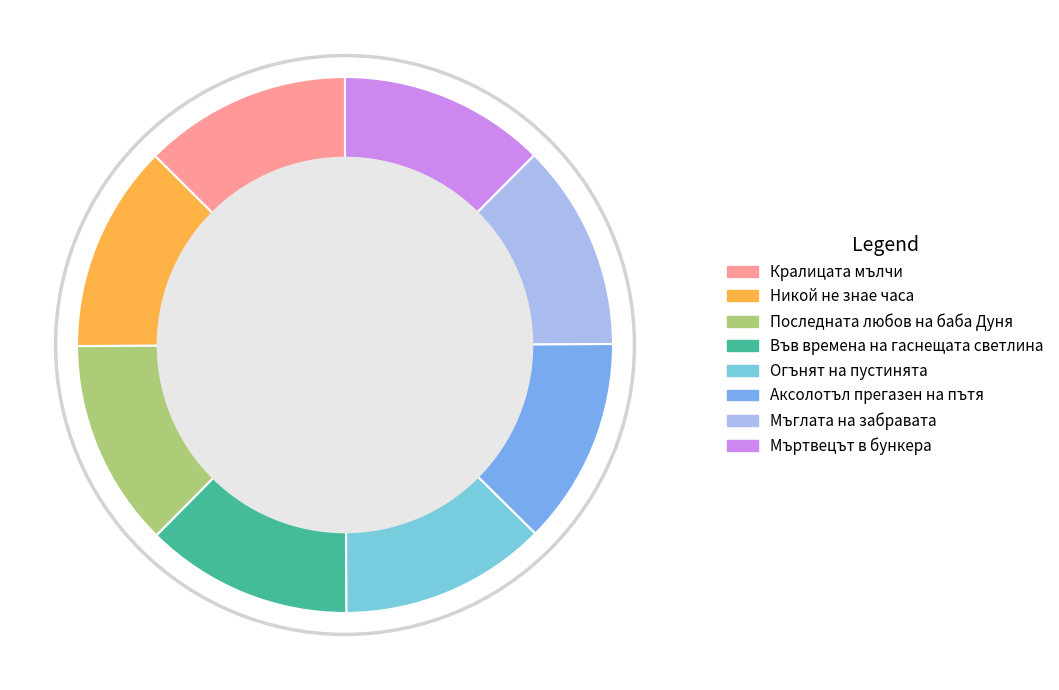

How many slices are in this pie chart?

8